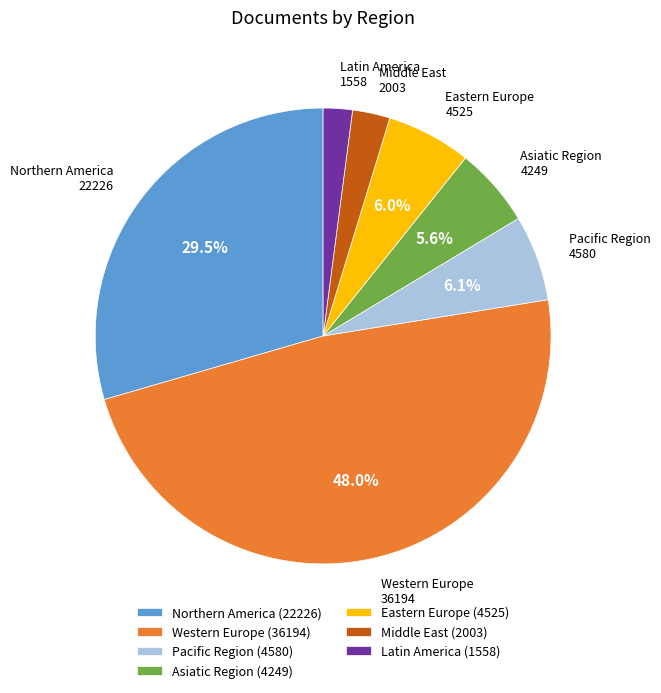

How many slices are in this pie chart?

7